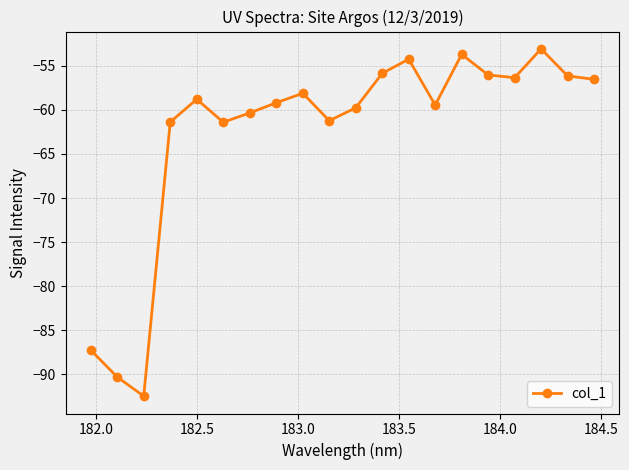

True or false: the data has more than 1 interior local peaks.

True